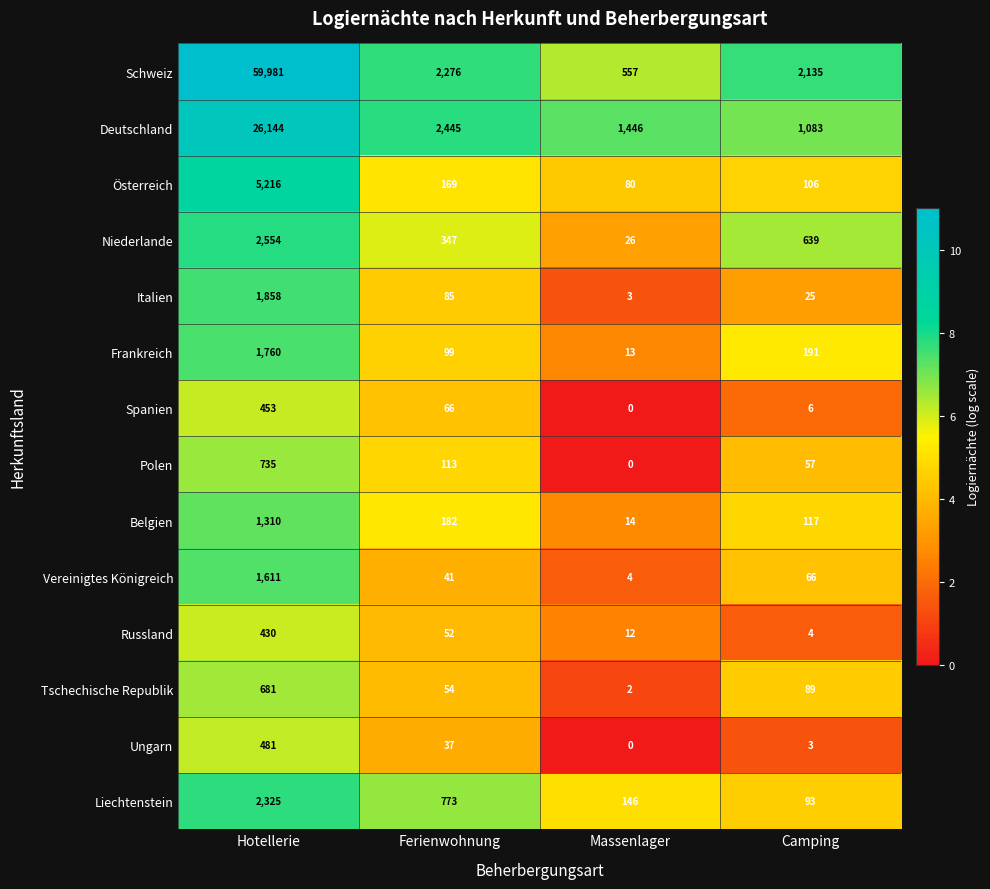

What is the difference between the Belgien values at Ferienwohnung and Camping?

65